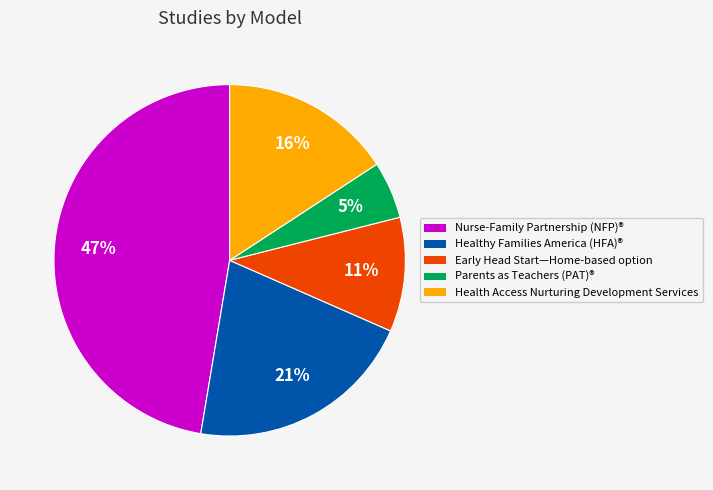

To the nearest percent, what is the difference between the largest and smallest slice percentages?

42%